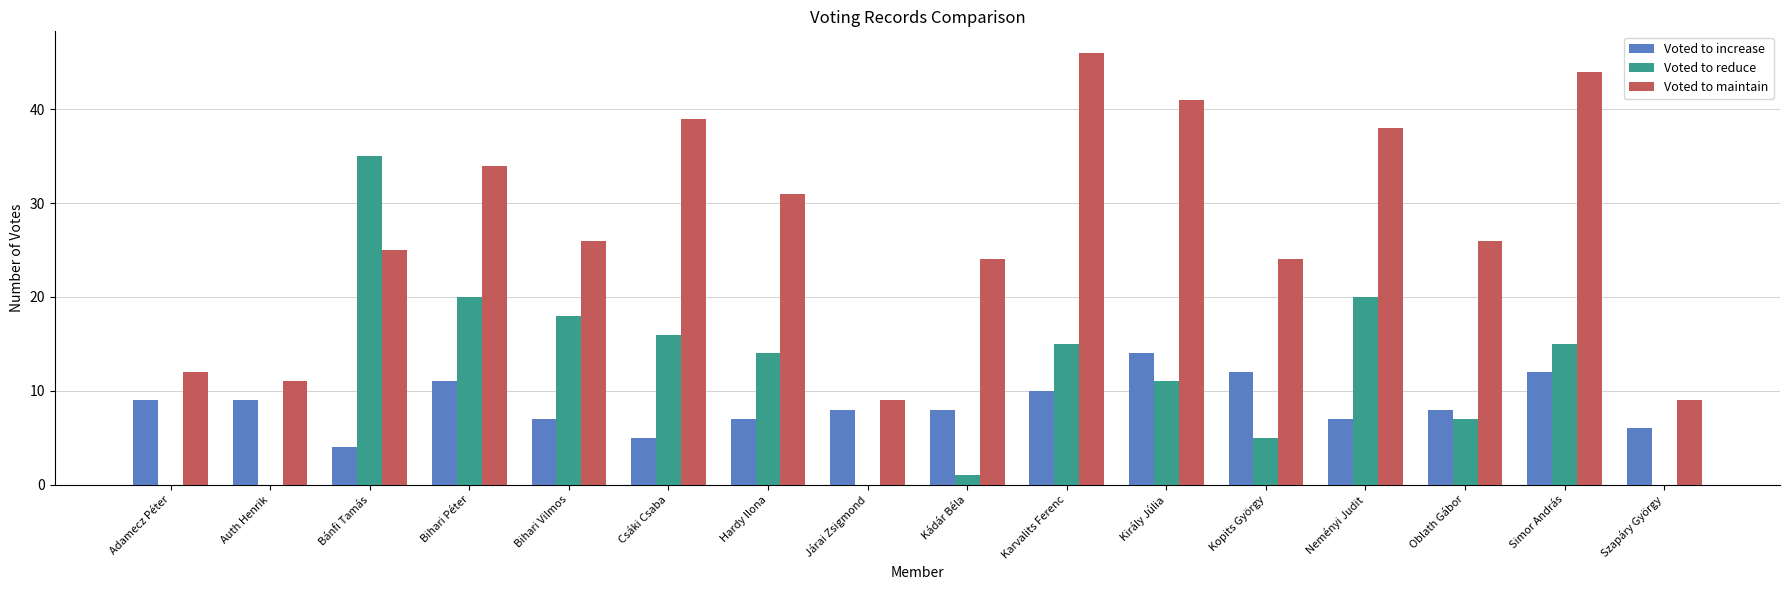

The value of Voted to reduce at Simor András is 15. True or false?

True